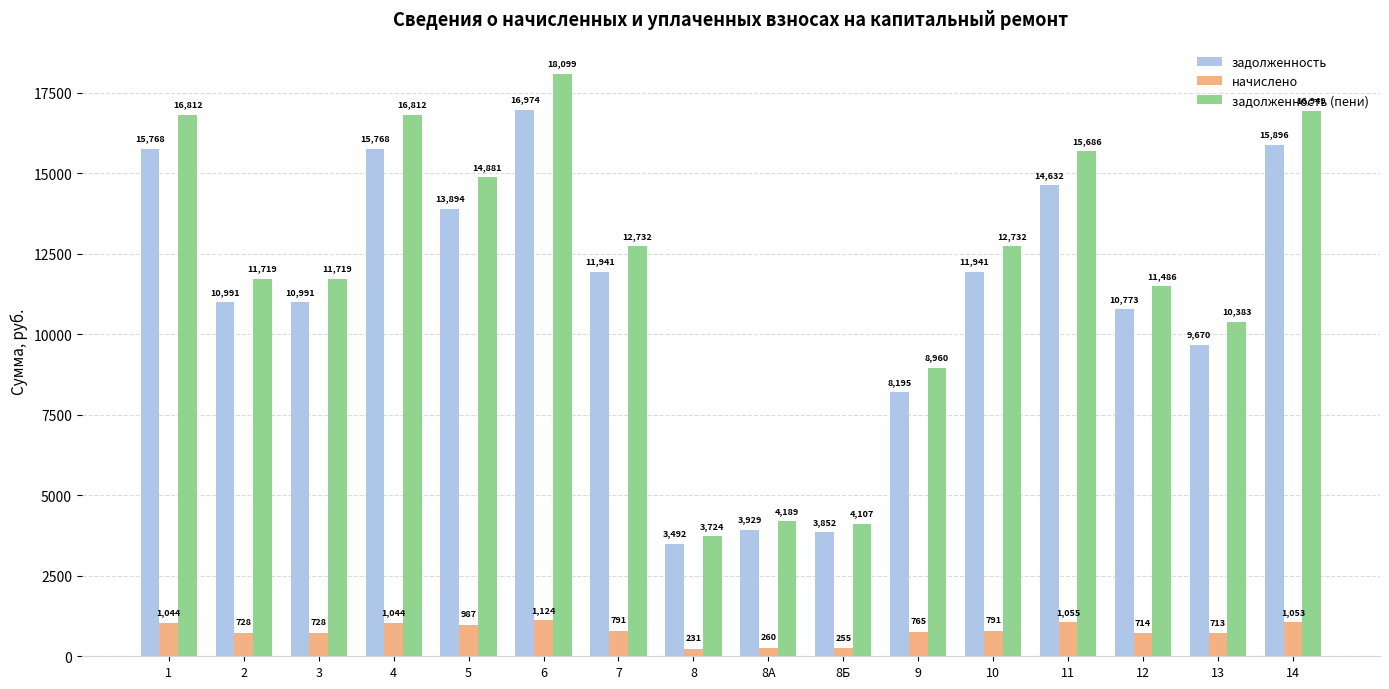

What is the maximum value for начислено?

1124.4